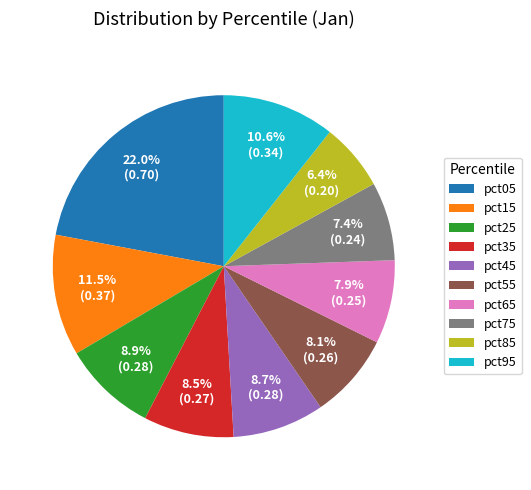

What is the largest slice in the pie chart?

pct05